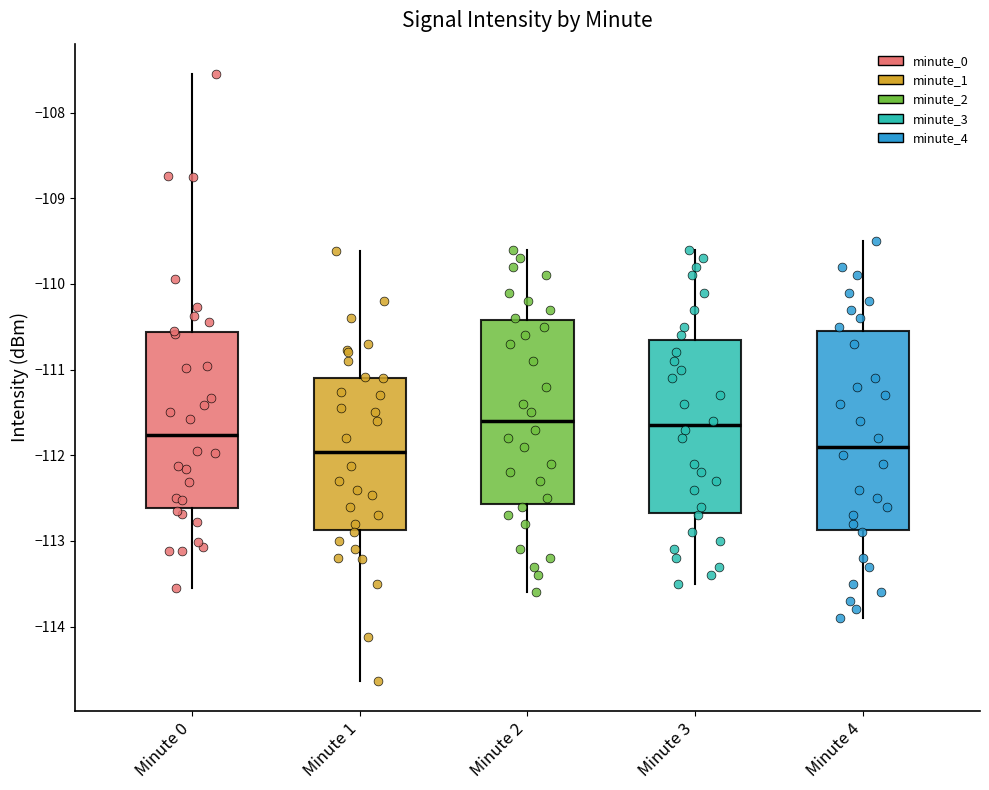

Which box is the tallest, from its lower edge to its upper edge?

Minute 4